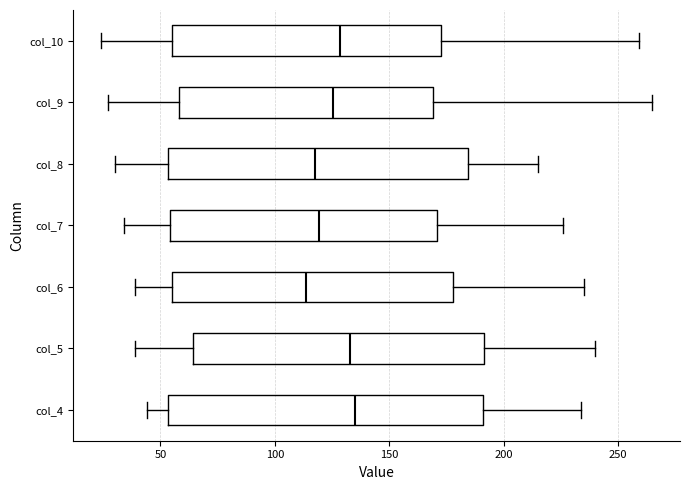

Reading bottom to top, transcribe this box plot: for each box, give where its median line is, the range the box spans, and where its two whiskers end, as read against the x-axis. The values are not printed on the chart, so give them approximately, as read against the axis.

col_4: median 135, box 55 to 190, whiskers 45 to 235
col_5: median 135, box 65 to 190, whiskers 40 to 240
col_6: median 115, box 55 to 180, whiskers 40 to 235
col_7: median 120, box 55 to 170, whiskers 35 to 225
col_8: median 120, box 55 to 185, whiskers 30 to 215
col_9: median 125, box 60 to 170, whiskers 25 to 265
col_10: median 130, box 55 to 175, whiskers 25 to 260